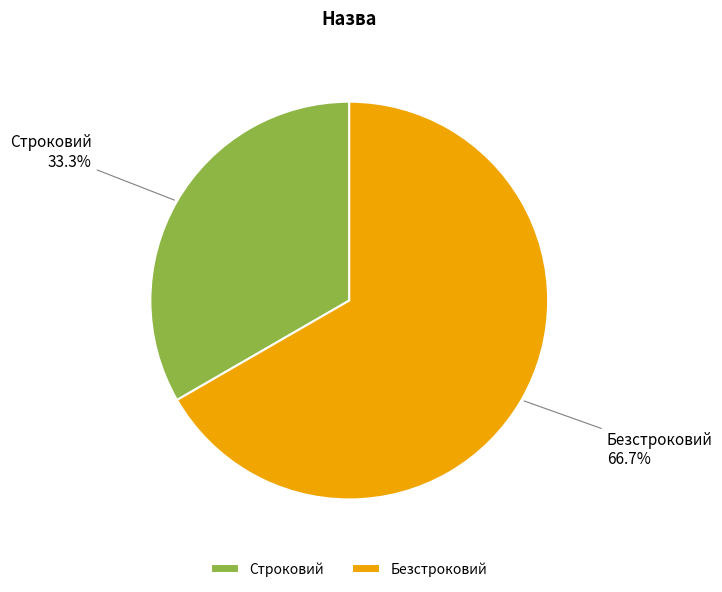

Which slice is the smallest?

Строковий